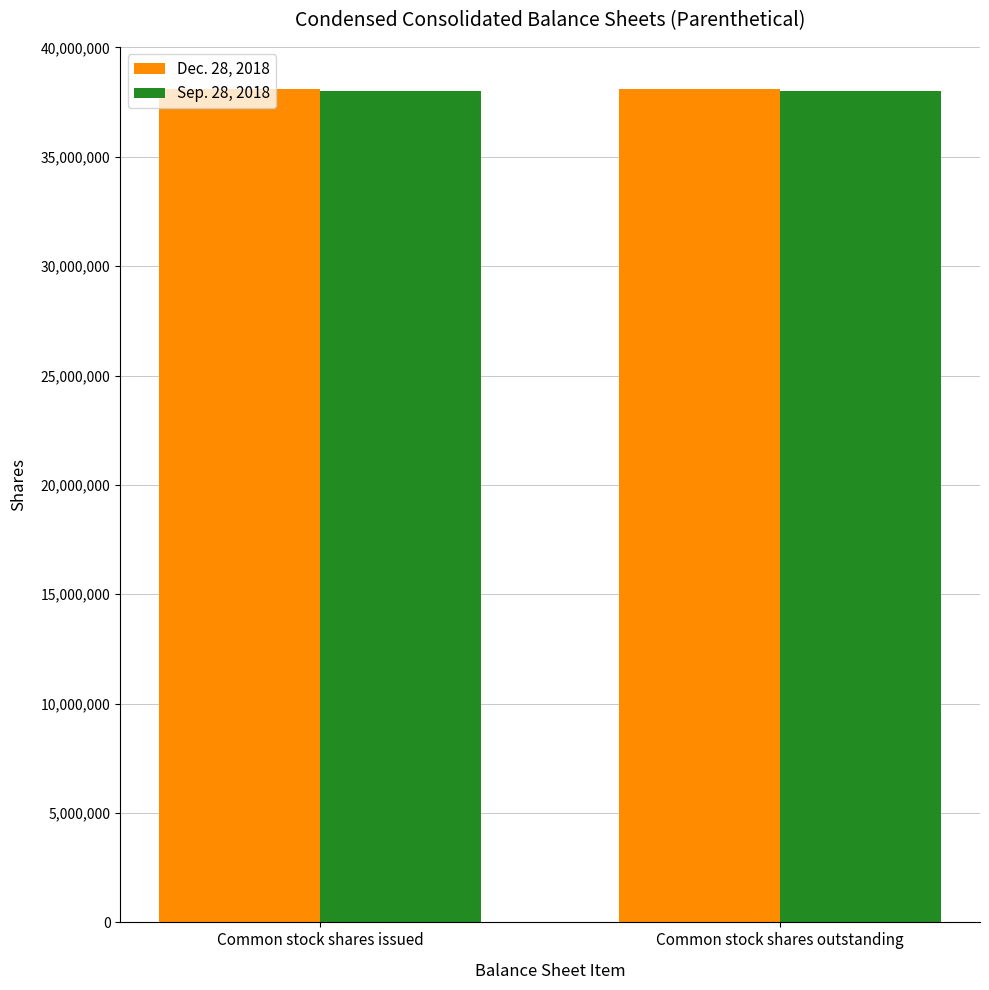

Does the chart contain any negative values?

No